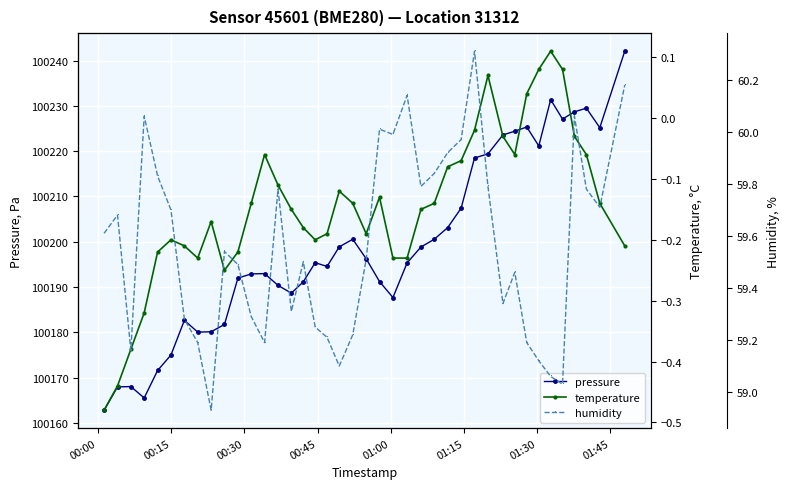

True or false: pressure has more than 1 interior local peaks.

True